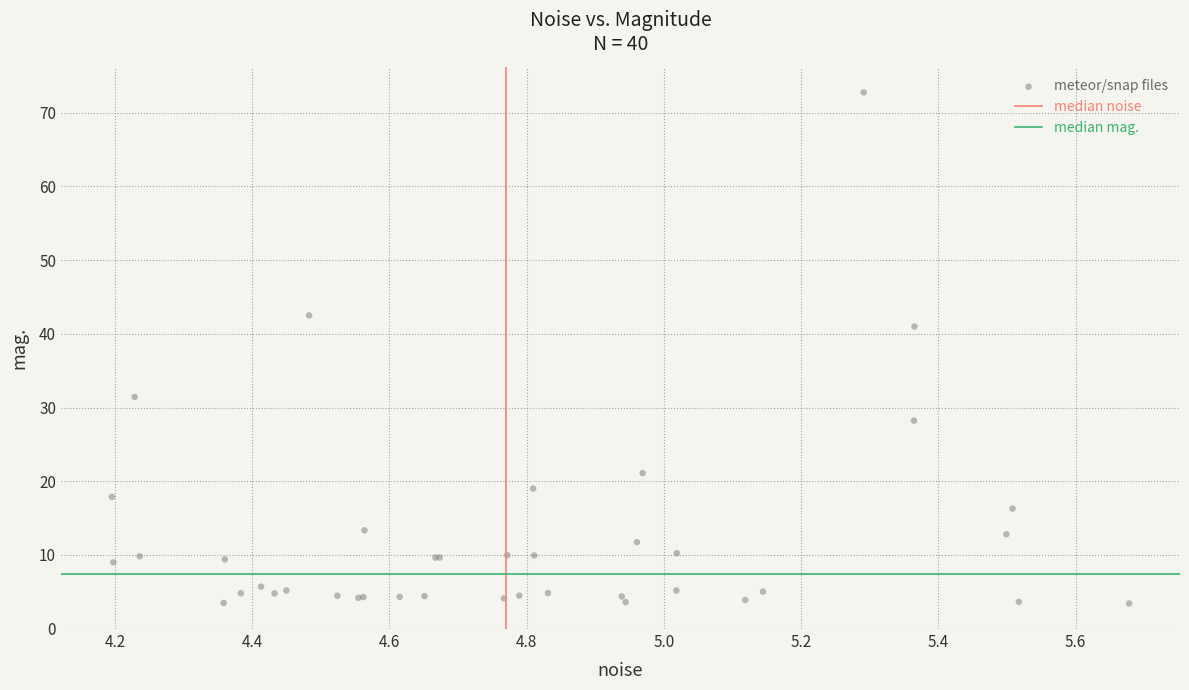

What Y value in the scatter plot is closest to 38?

41.0